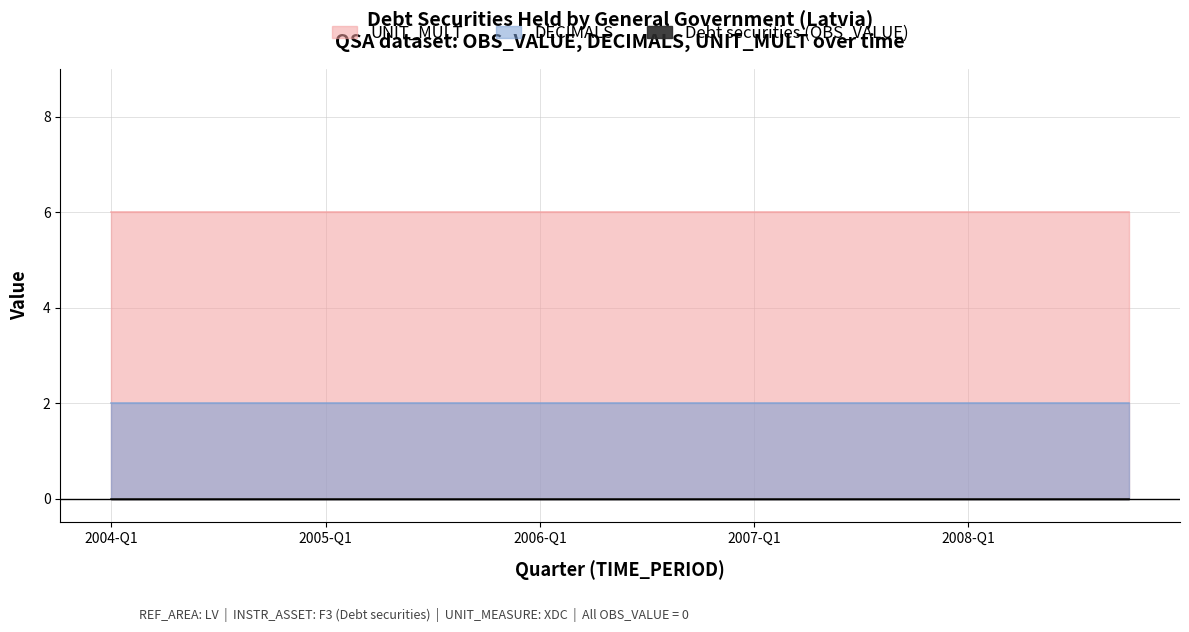

At 2004-Q3, list the series in order from smallest to largest.

Debt securities (OBS_VALUE), DECIMALS, UNIT_MULT